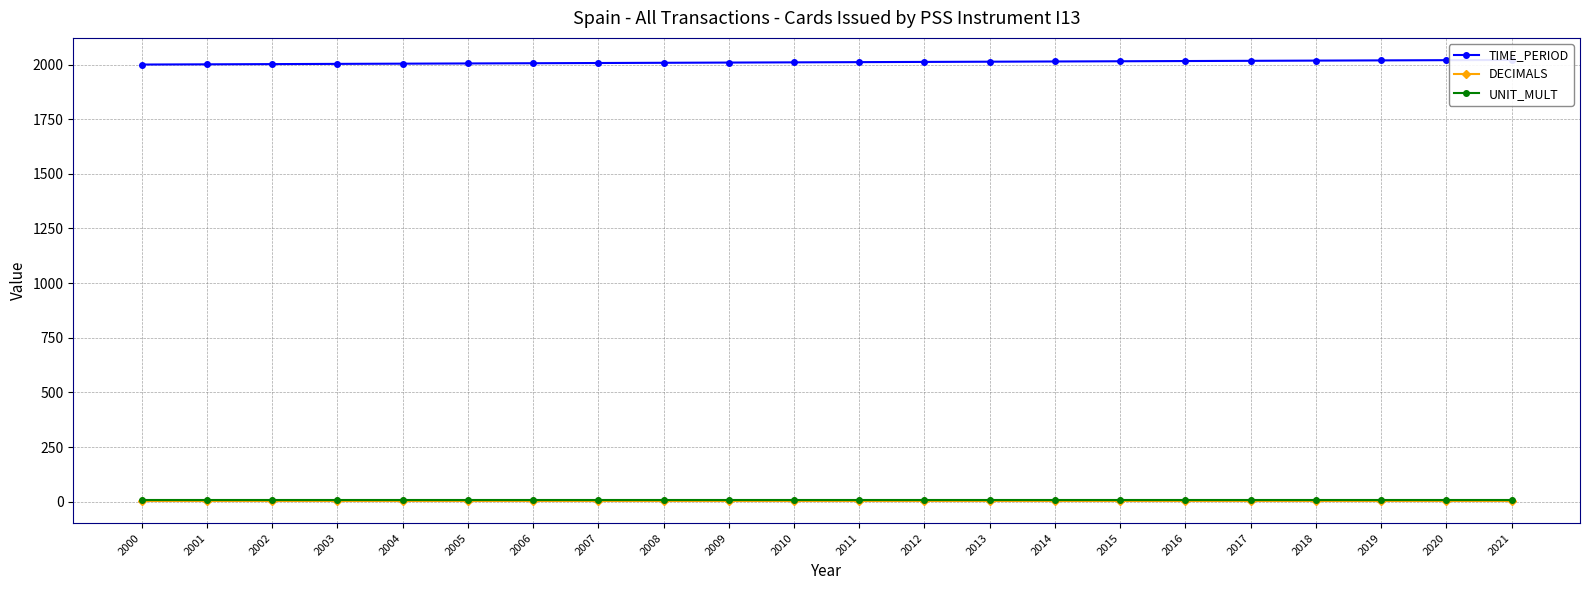

What is the smallest value displayed?

3